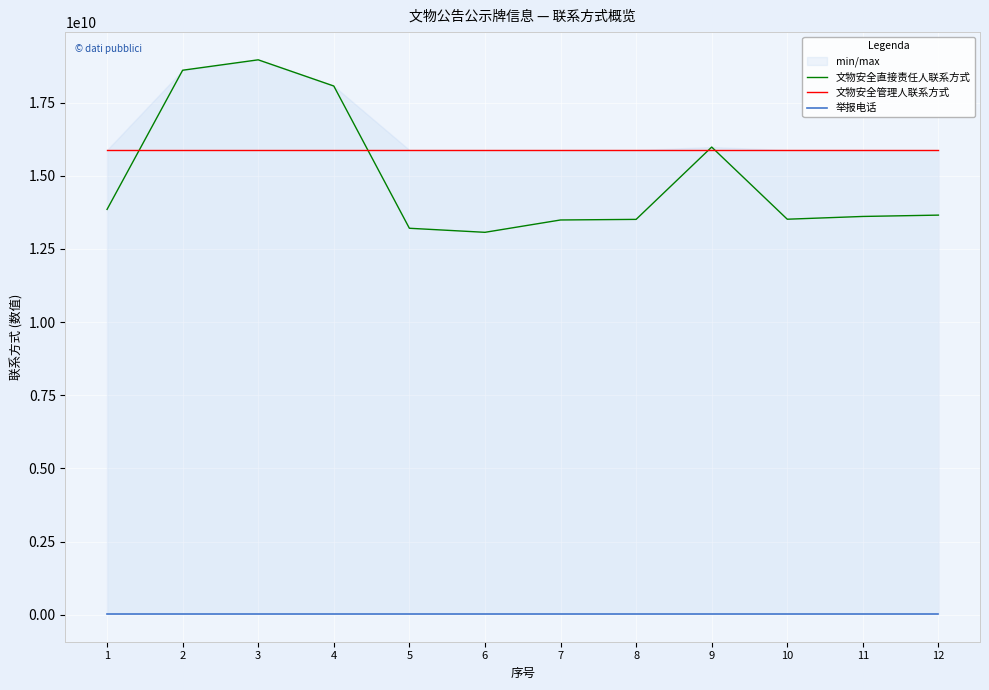

At which category is the sum across all series the highest?

3